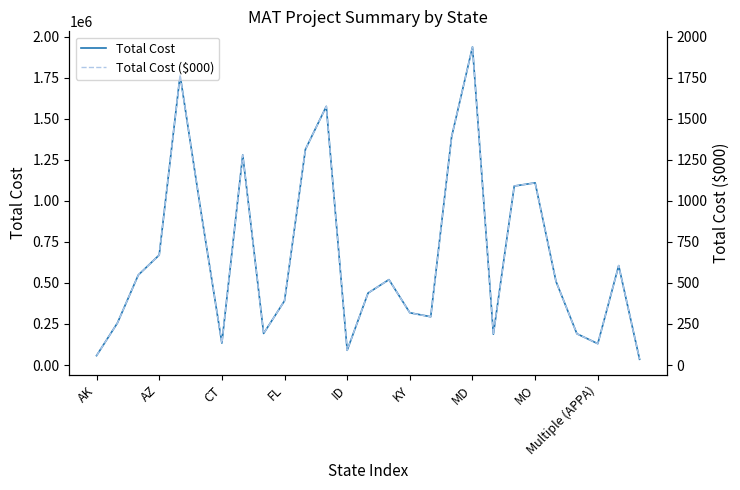

How many values in the Total Cost ($000) series exceed 509?

13